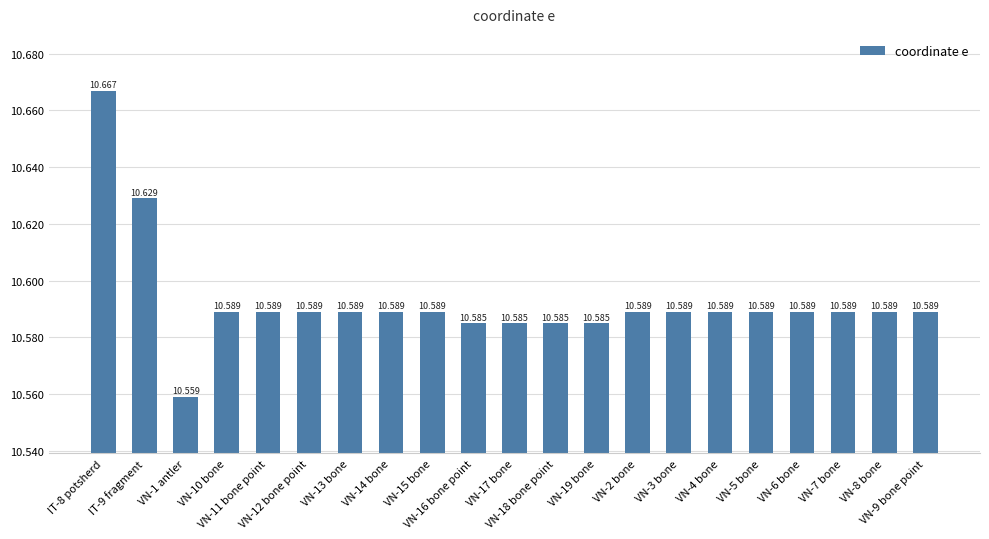

Where is the data nearest to the value 10?

VN-1 antler